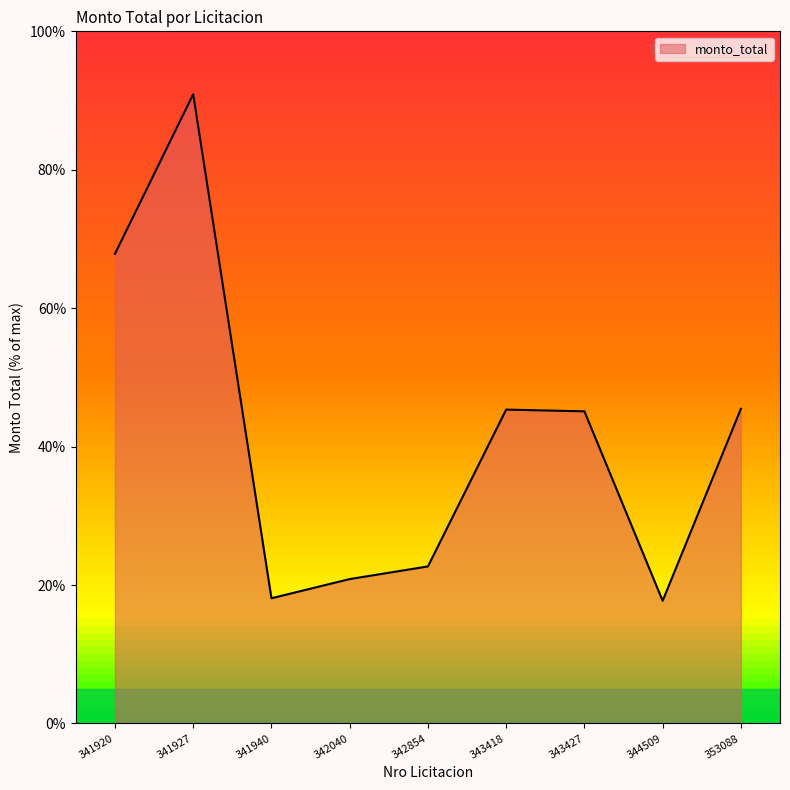

Where is the first local minimum?

341940